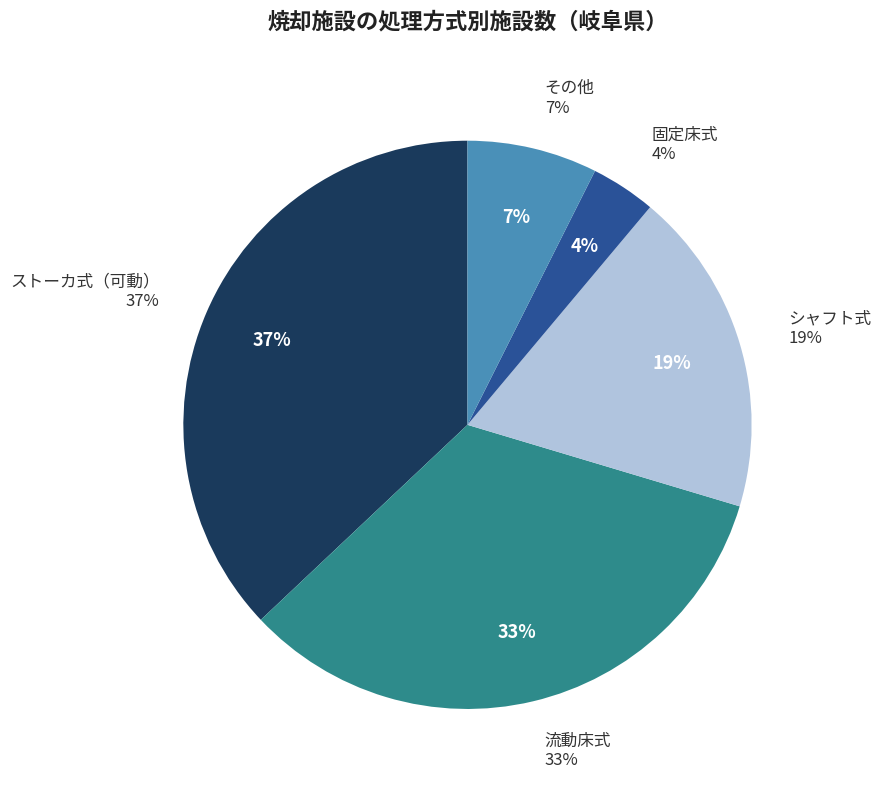

Rank the categories by value from lowest to highest.

固定床式, その他, シャフト式, 流動床式, ストーカ式（可動）